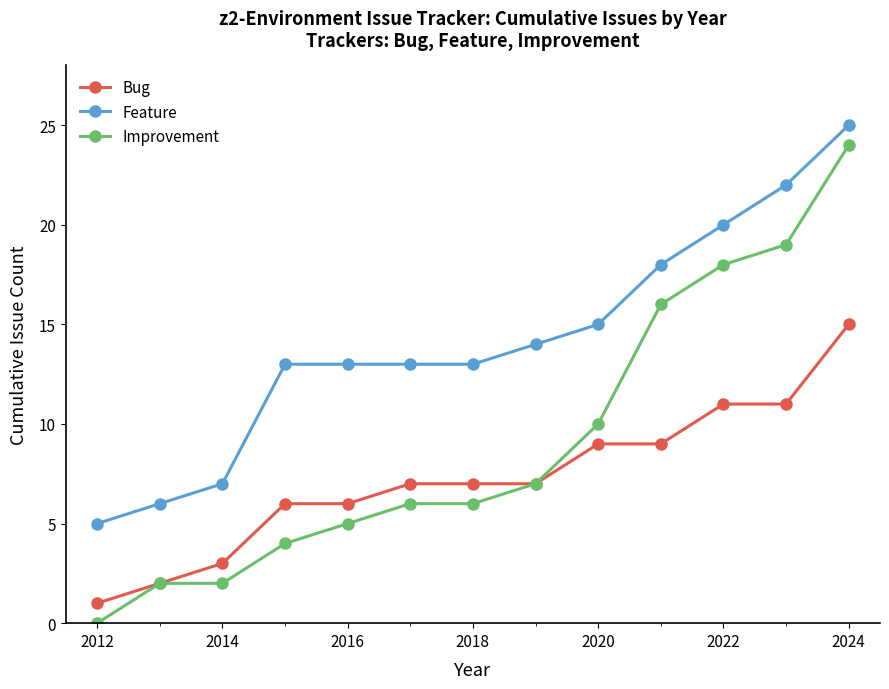

Is this an area chart (filled region under the line)?

No